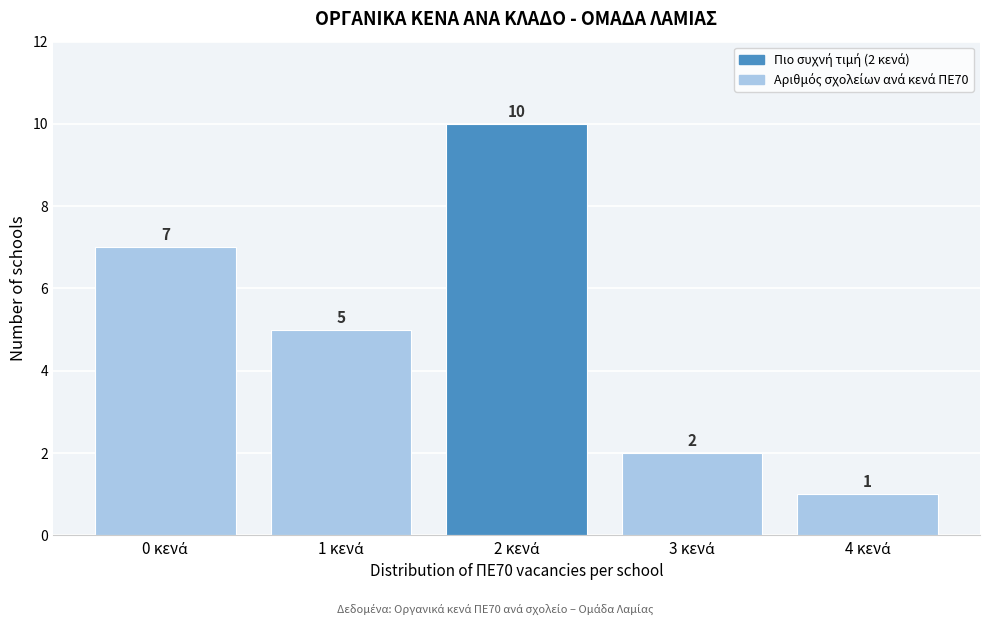

Reading left to right, extract all data points from this chart.

7	5	10	2	1